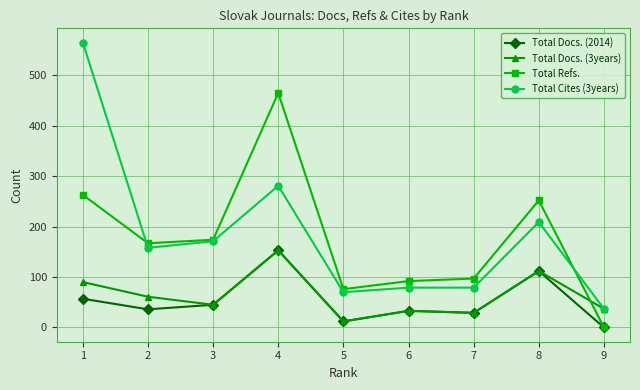

Which category has the lowest value across all series?

9